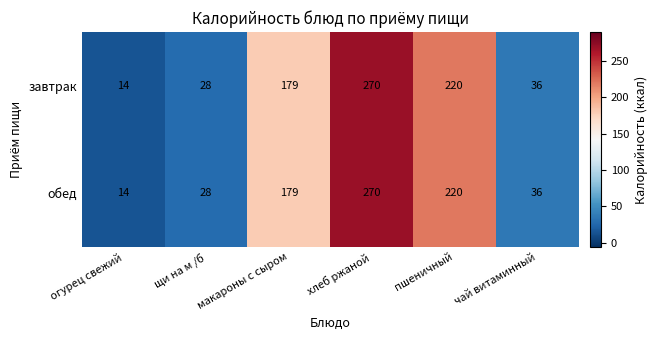

What is the sum of the обед values at хлеб ржаной and чай витаминный?

306